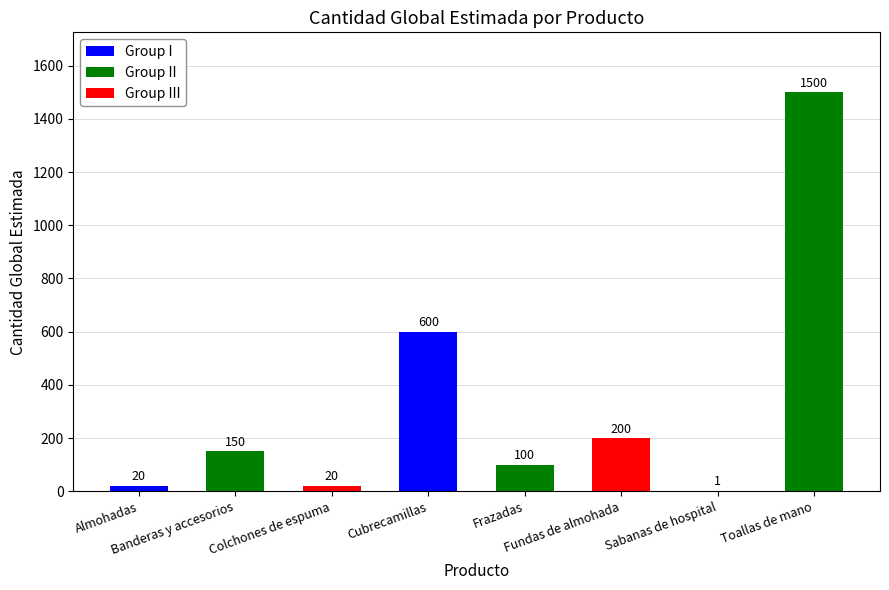

Where does the data first go above 150?

Cubrecamillas